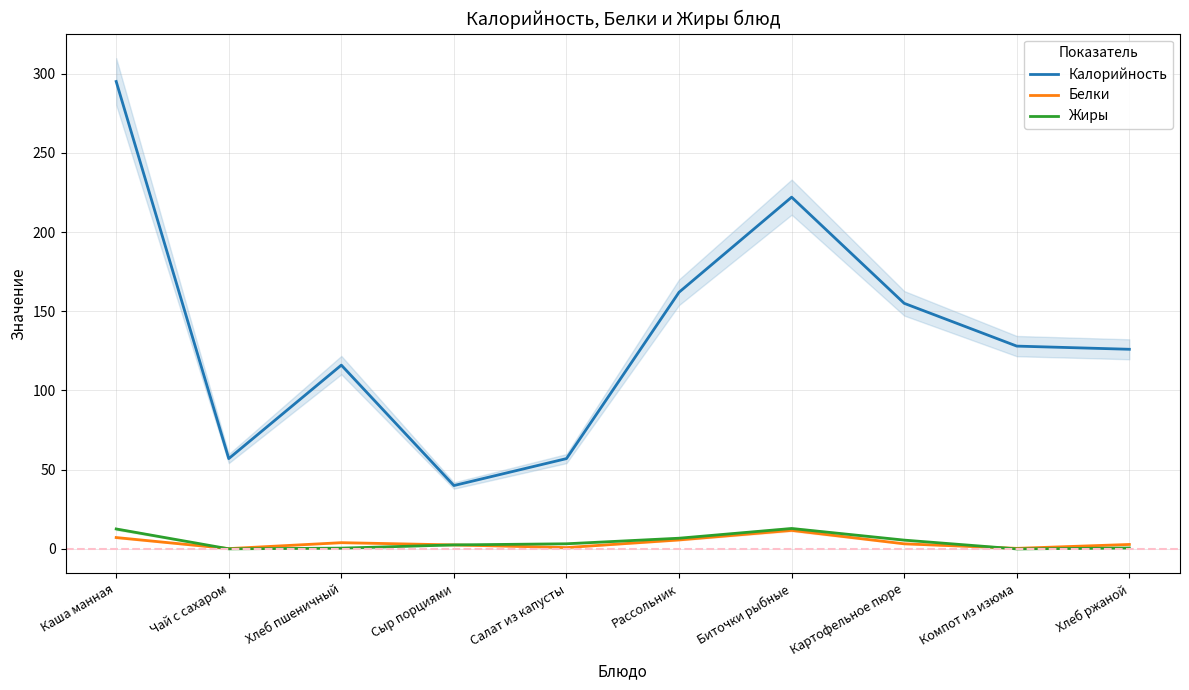

Reading left to right, what are all the values shown in this chart?

Калорийность: 295.0	57.0	116.0	40.0	57.0	162.0	222.0	155.0	128.0	126.0
Белки: 7.2	0.2	4.0	2.5	0.8	5.7	11.7	3.2	0.4	2.8
Жиры: 12.6	0.1	0.5	2.5	3.2	6.8	12.9	5.6	0.0	0.6